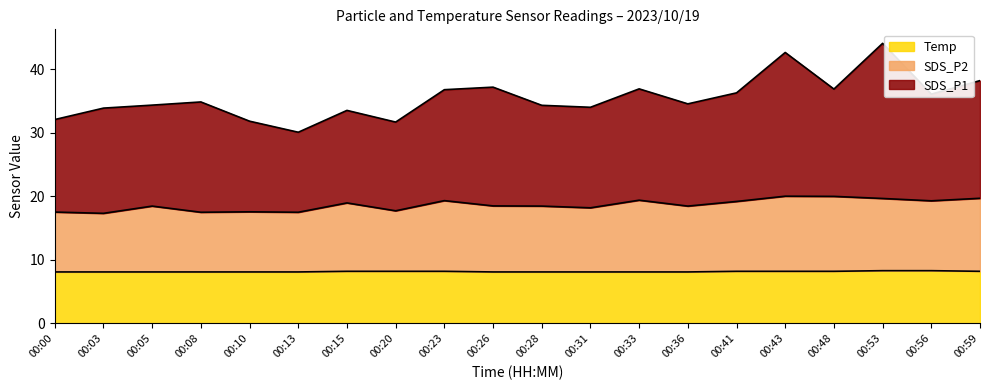

True or false: Temp has a value of 8.1 at 00:31.

True